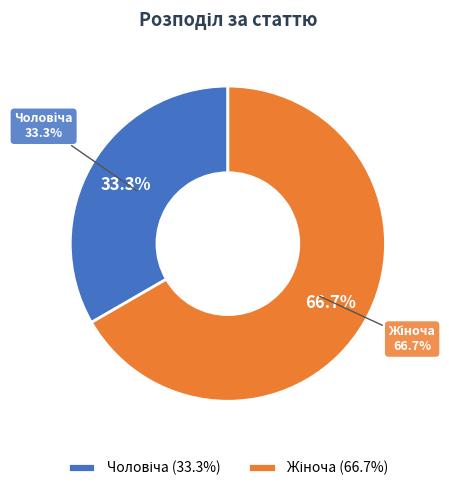

To the nearest percent, what portion does Жіноча represent?

67%